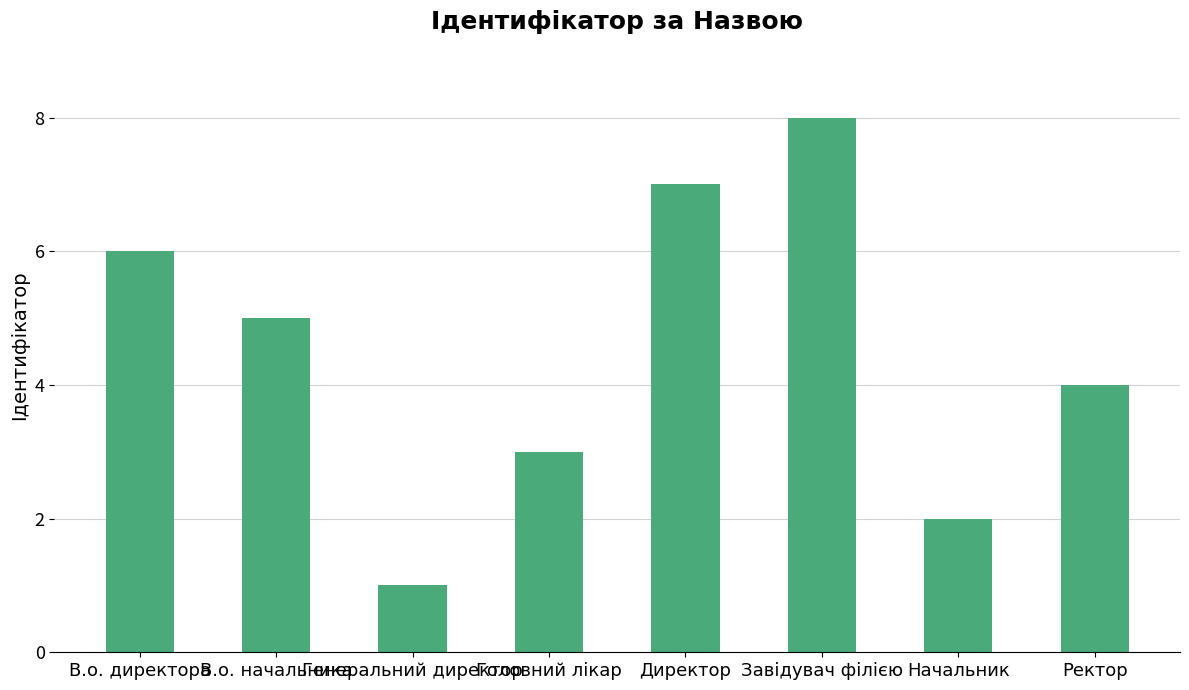

Rank the categories by value from lowest to highest.

Генеральний директор, Начальник, Головний лікар, Ректор, В.о. начальника, В.о. директора, Директор, Завідувач філією